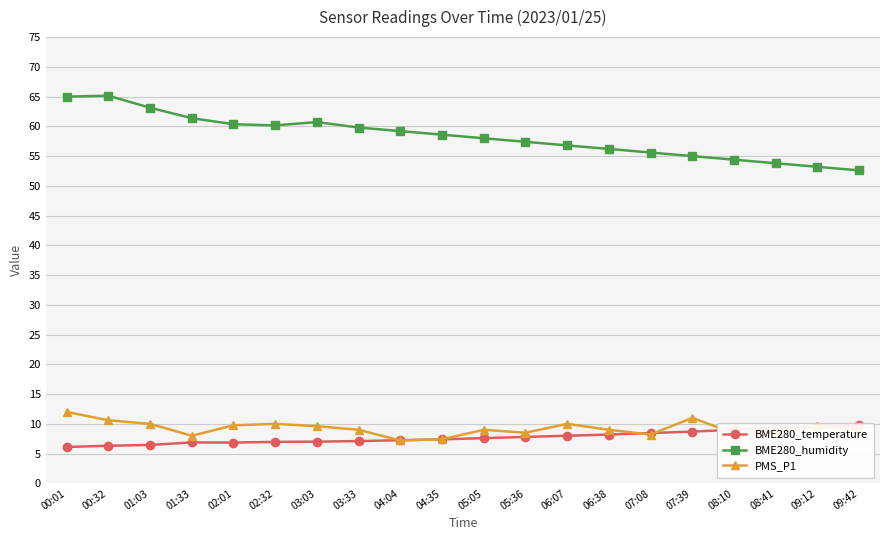

Which series changed the most between 03:03 and 05:36?

BME280_humidity